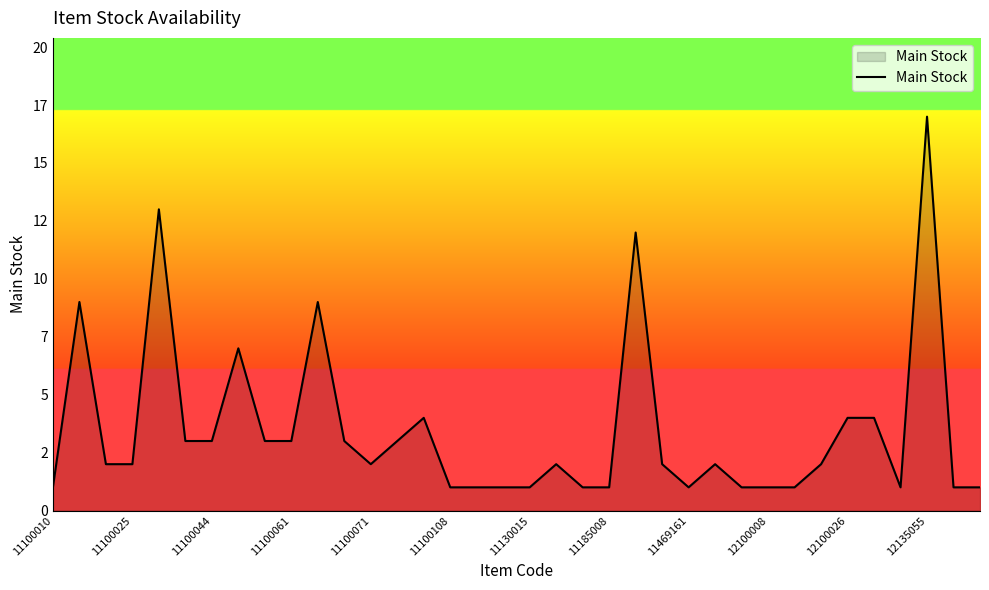

True or false: the data has more than 2 interior local peaks.

True